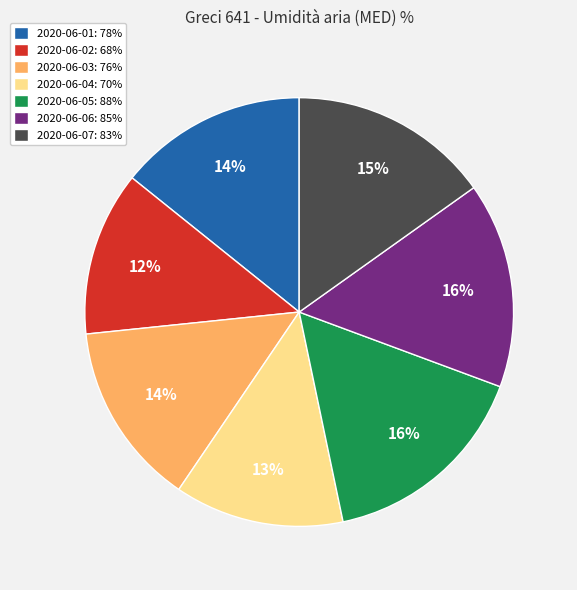

Approximately how many times larger is the value at 2020-06-07: 83% compared to 2020-06-03: 76%?

1.1